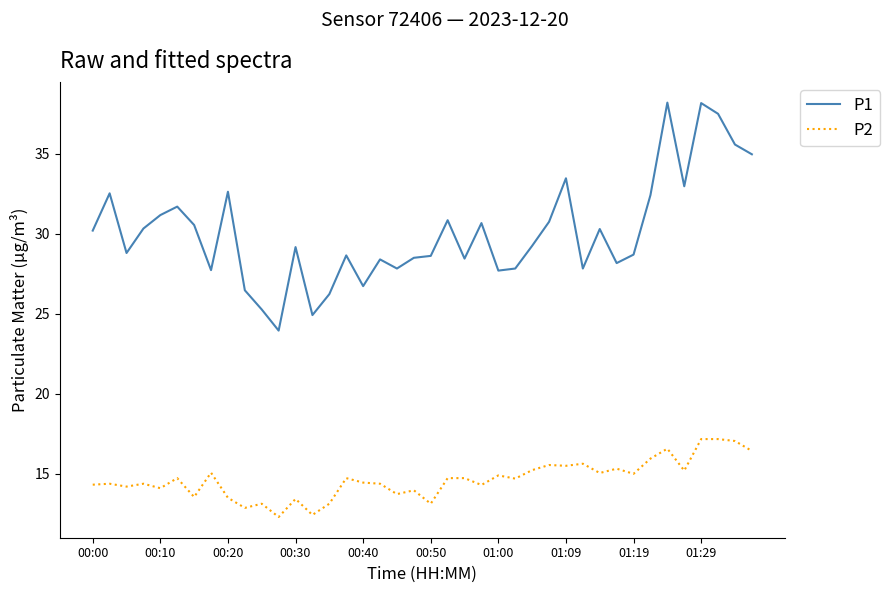

Rank the series by their average value, from lowest to highest.

P2, P1